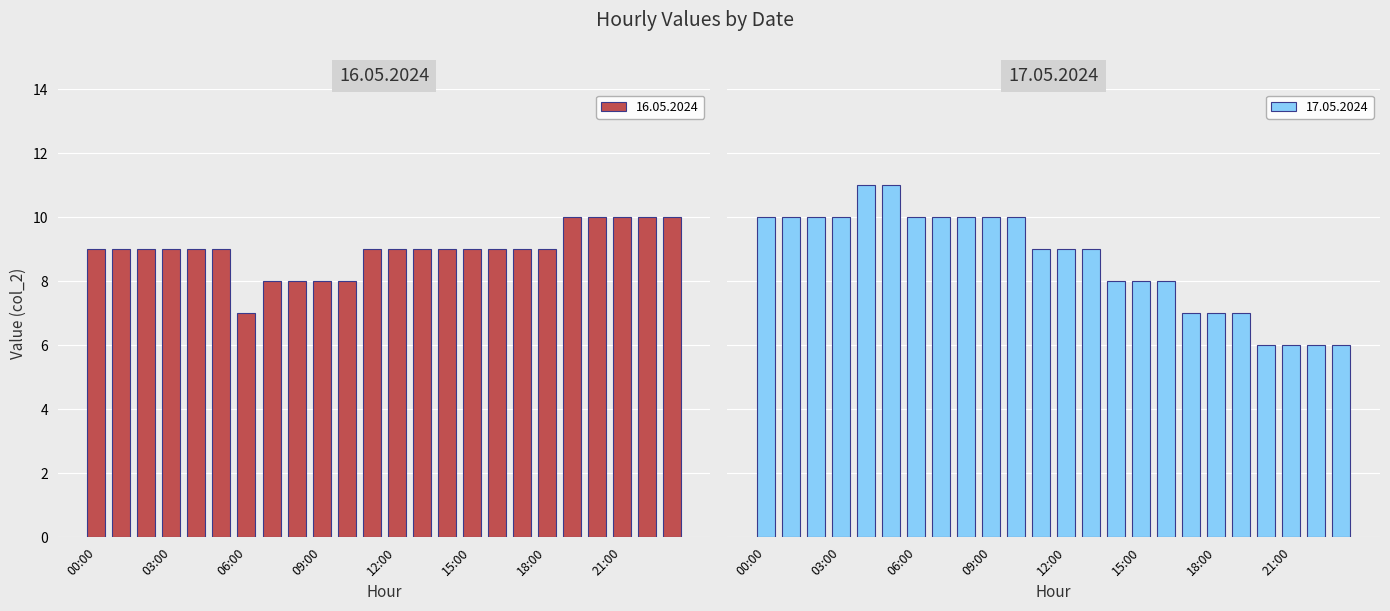

What is the value of the 17.05.2024 bar at the 15th from the left?

8